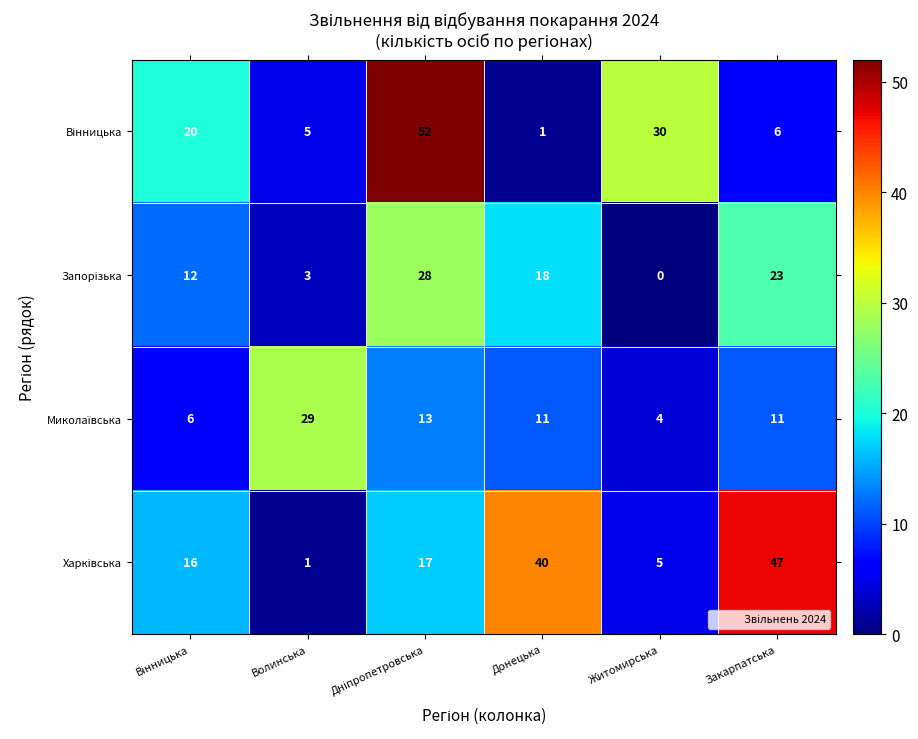

Count the number of categories in the chart.

6